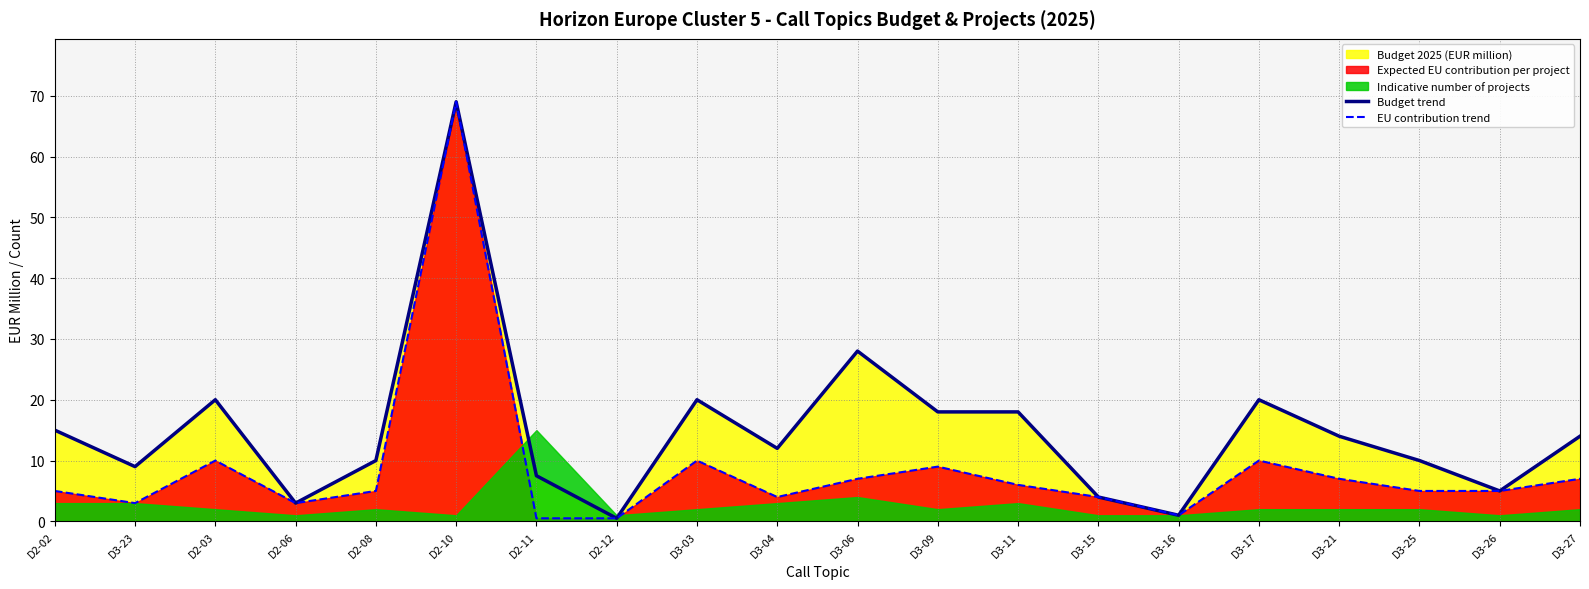

At which category does the chart reach its minimum across all series?

D2-12